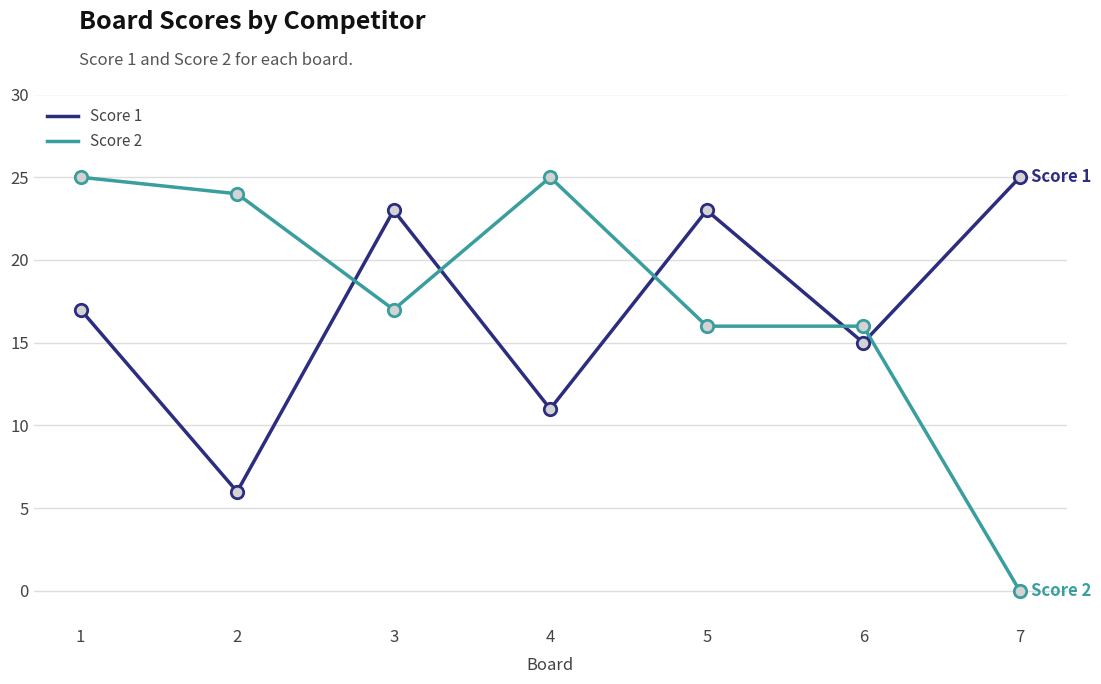

At which category is the sum across all series the highest?

1